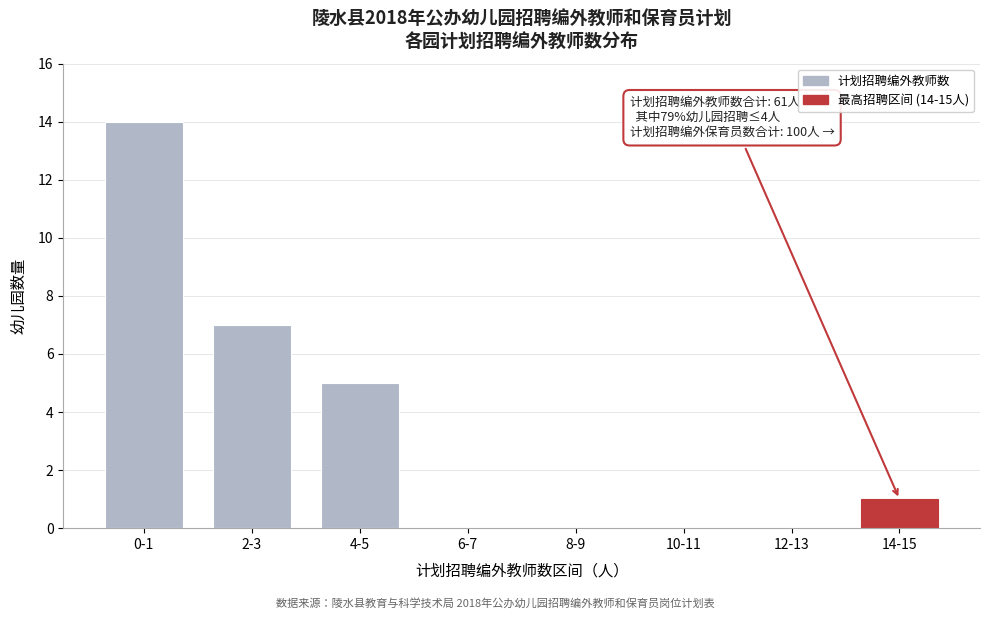

Reading left to right, transcribe all the data shown in this chart.

0-1=14	2-3=7	4-5=5	6-7=0	8-9=0	10-11=0	12-13=0	14-15=1